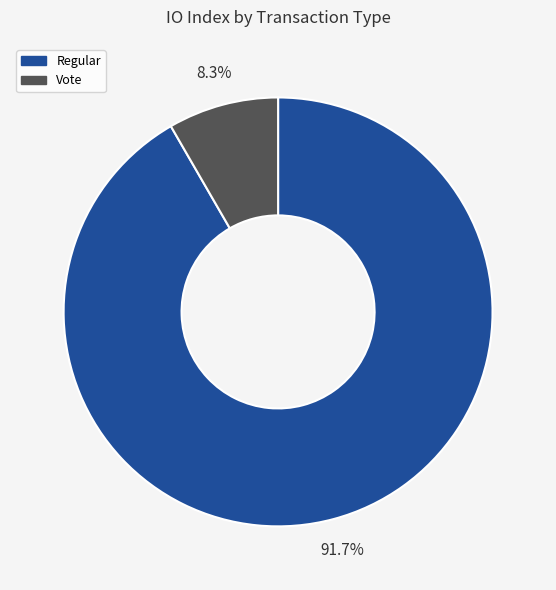

Does Regular represent more than half of the total?

Yes